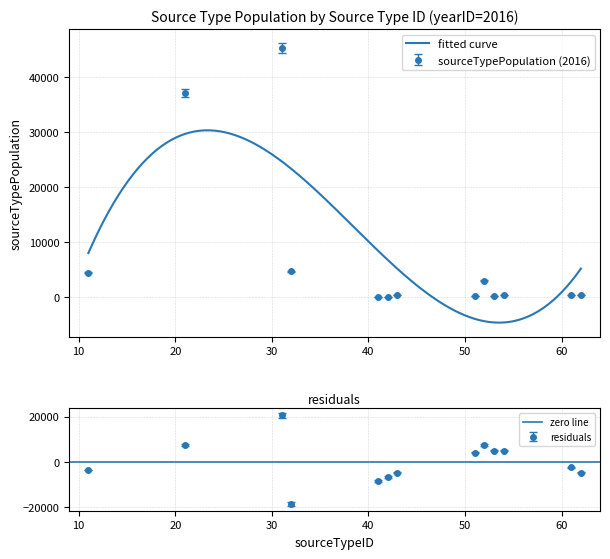

Is it true that the value at 42 is 41.9?

True